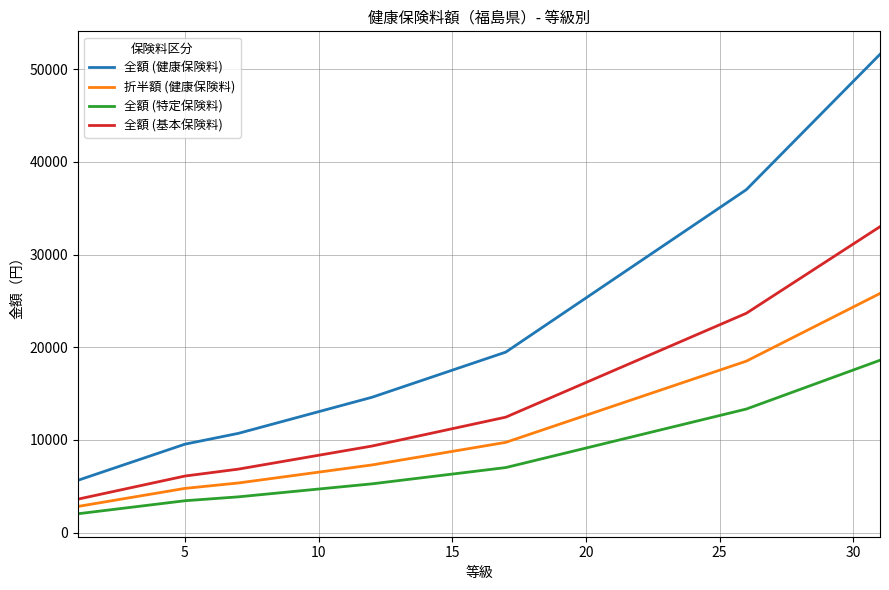

Which series has the widest spread of values?

全額 (健康保険料)